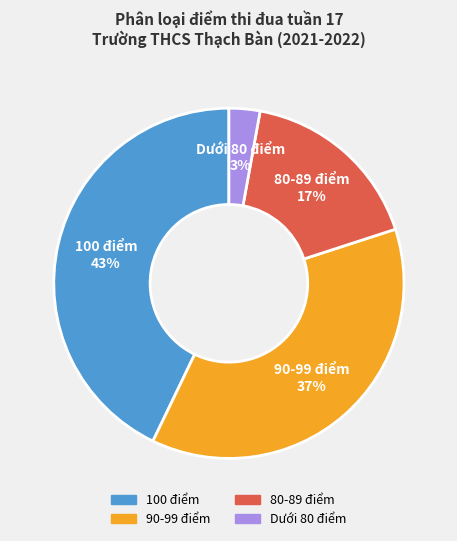

What percentage is the 90-99 điểm slice, to the nearest percent?

37%